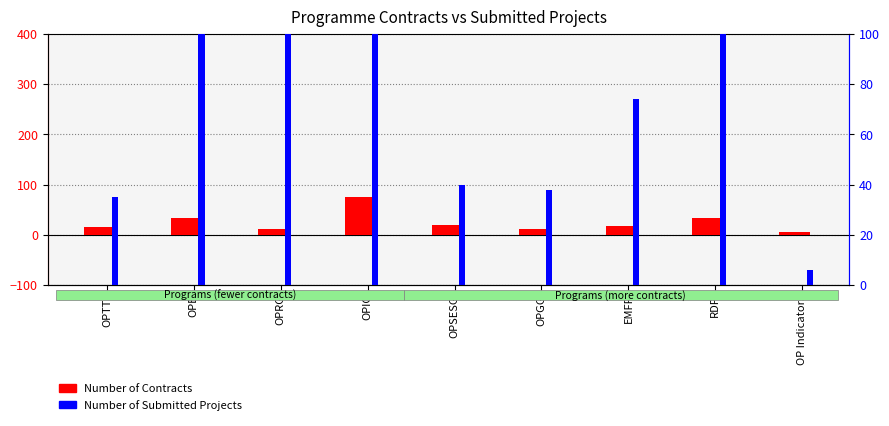

Rank the categories by Number of Submitted Projects value from lowest to highest.

OP Indicators, OPTTI, OPGG, OPSESG, EMFF, OPE, OPRG, RDP, OPIC